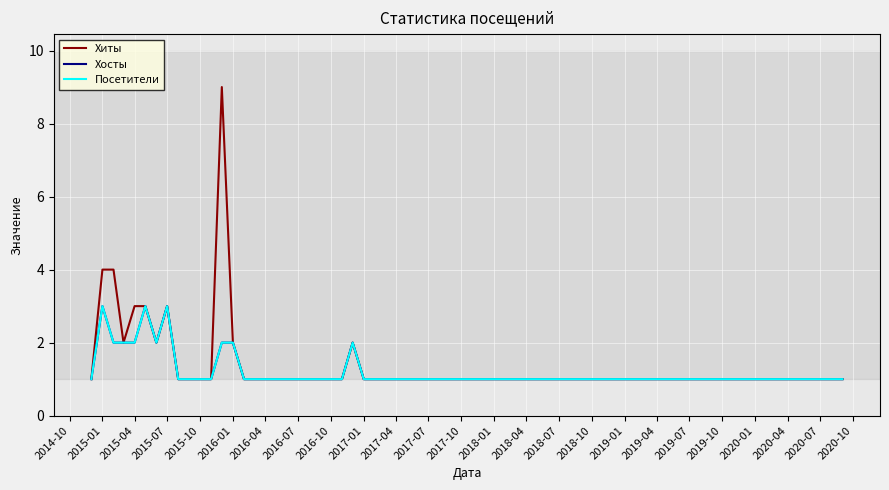

Where is Хиты nearest to the value 5?

2015-01